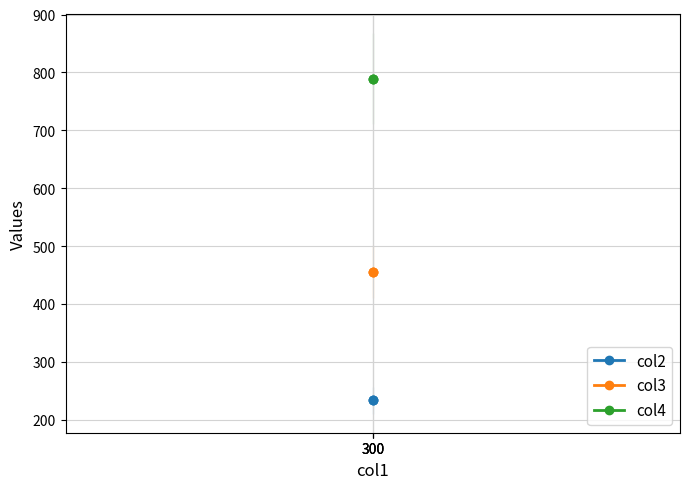

Reading left to right, extract all data points from this chart.

col2: 300=234	300=234	300=234
col3: 300=456	300=456	300=456
col4: 300=789	300=789	300=789